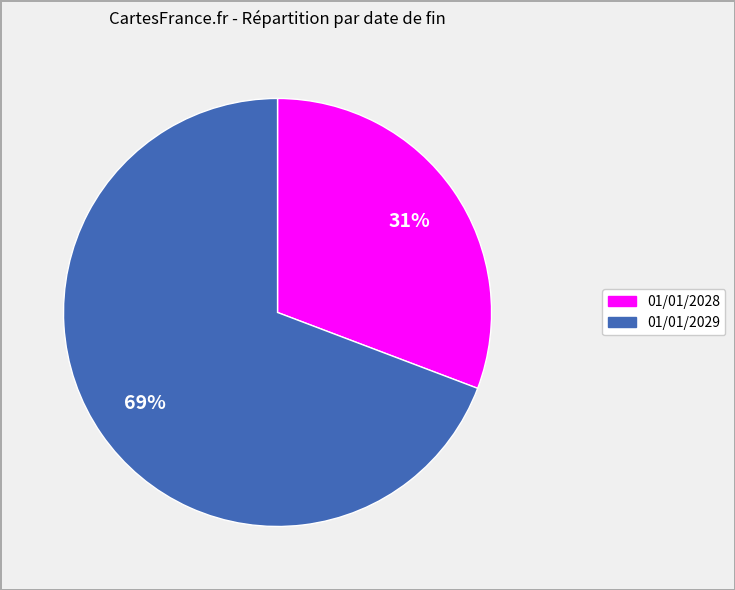

To the nearest percent, what is the difference between the largest and smallest slice percentages?

38%